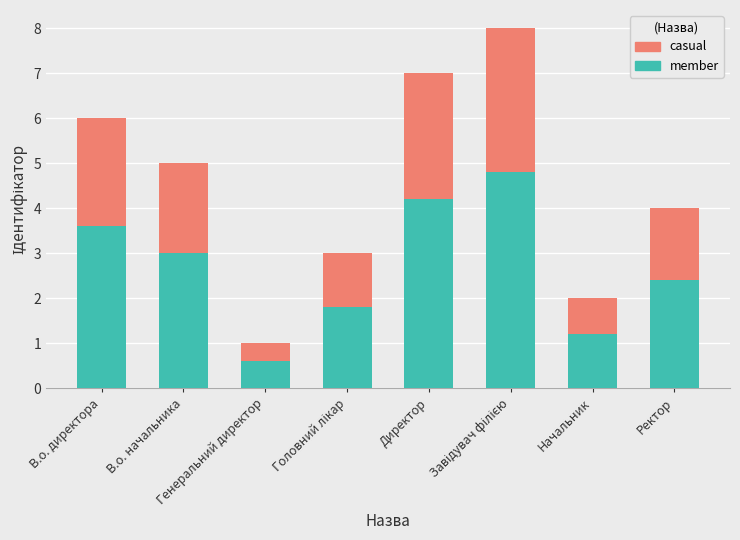

What is the difference between the maximum and minimum values in the member series?

4.2